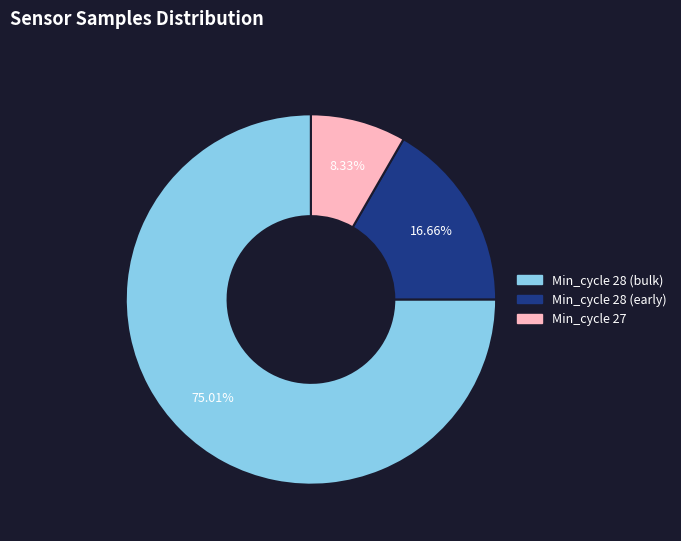

Is there any slice that represents more than half of the pie?

Yes